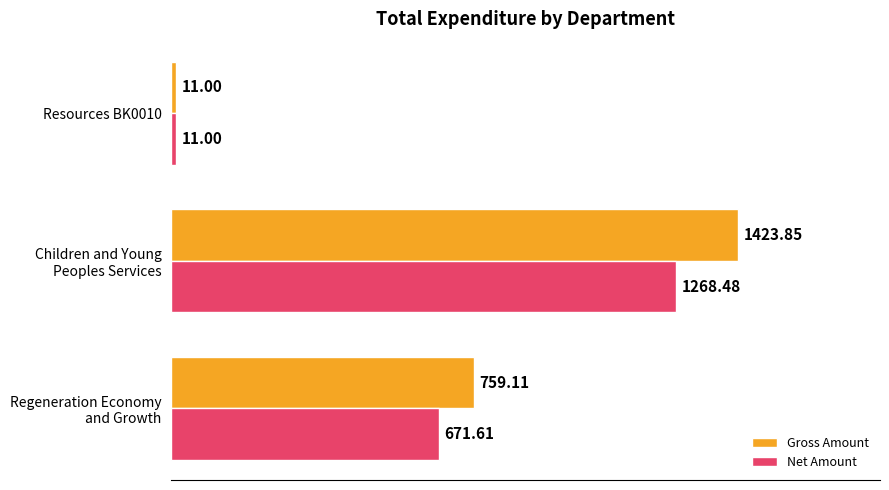

Rank the series by their maximum value, from lowest to highest.

Net Amount, Gross Amount